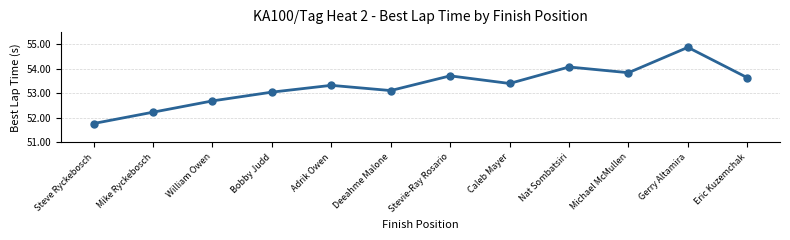

What is the maximum value shown in the chart?

54.9